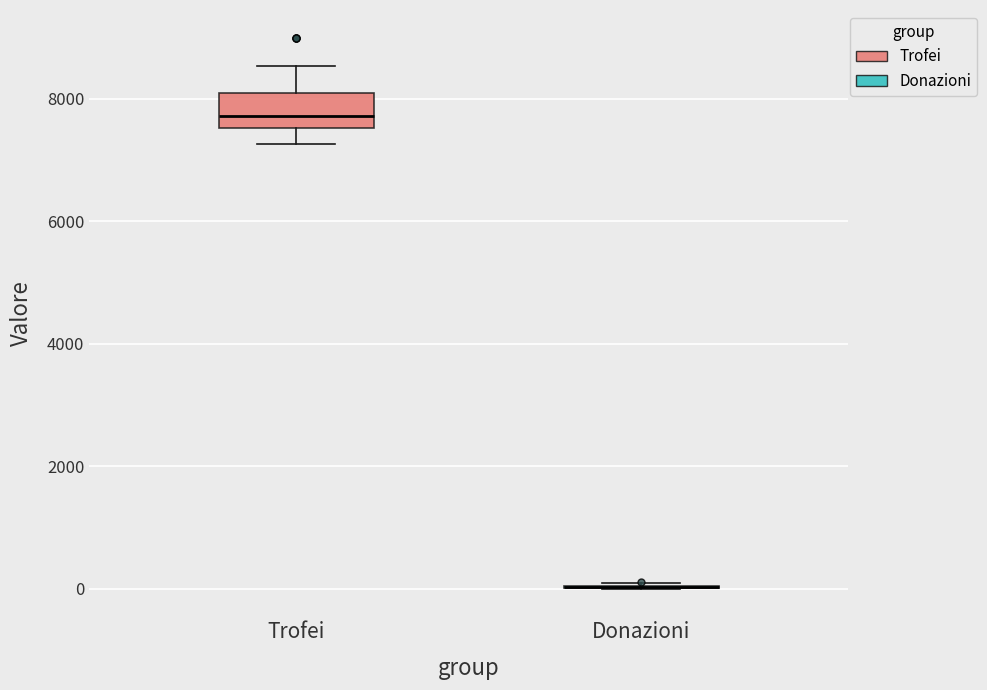

Reading left to right, transcribe this box plot: for each box, give where its median line is, the range the box spans, and where its two whiskers end, as read against the y-axis. The values are not printed on the chart, so give them approximately, as read against the axis.

Trofei: median 7800, box 7600 to 8000, whiskers 7200 to 8600
Donazioni: box collapsed to a line at 0, whiskers 0 to 0